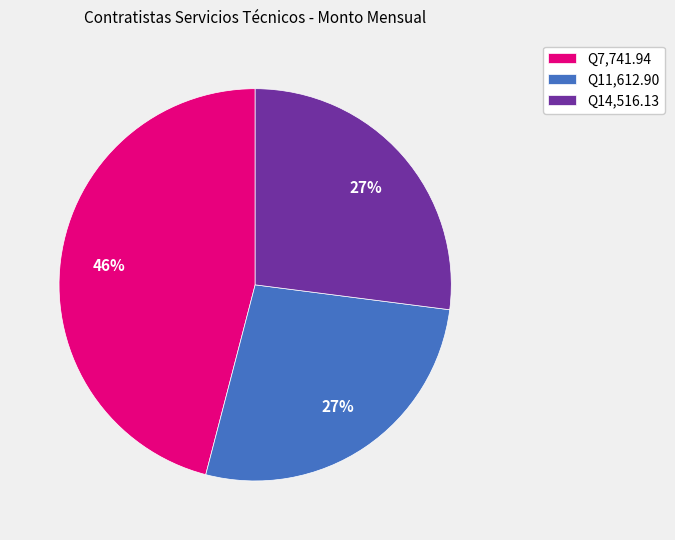

Does Q7,741.94 represent more than half of the total?

No